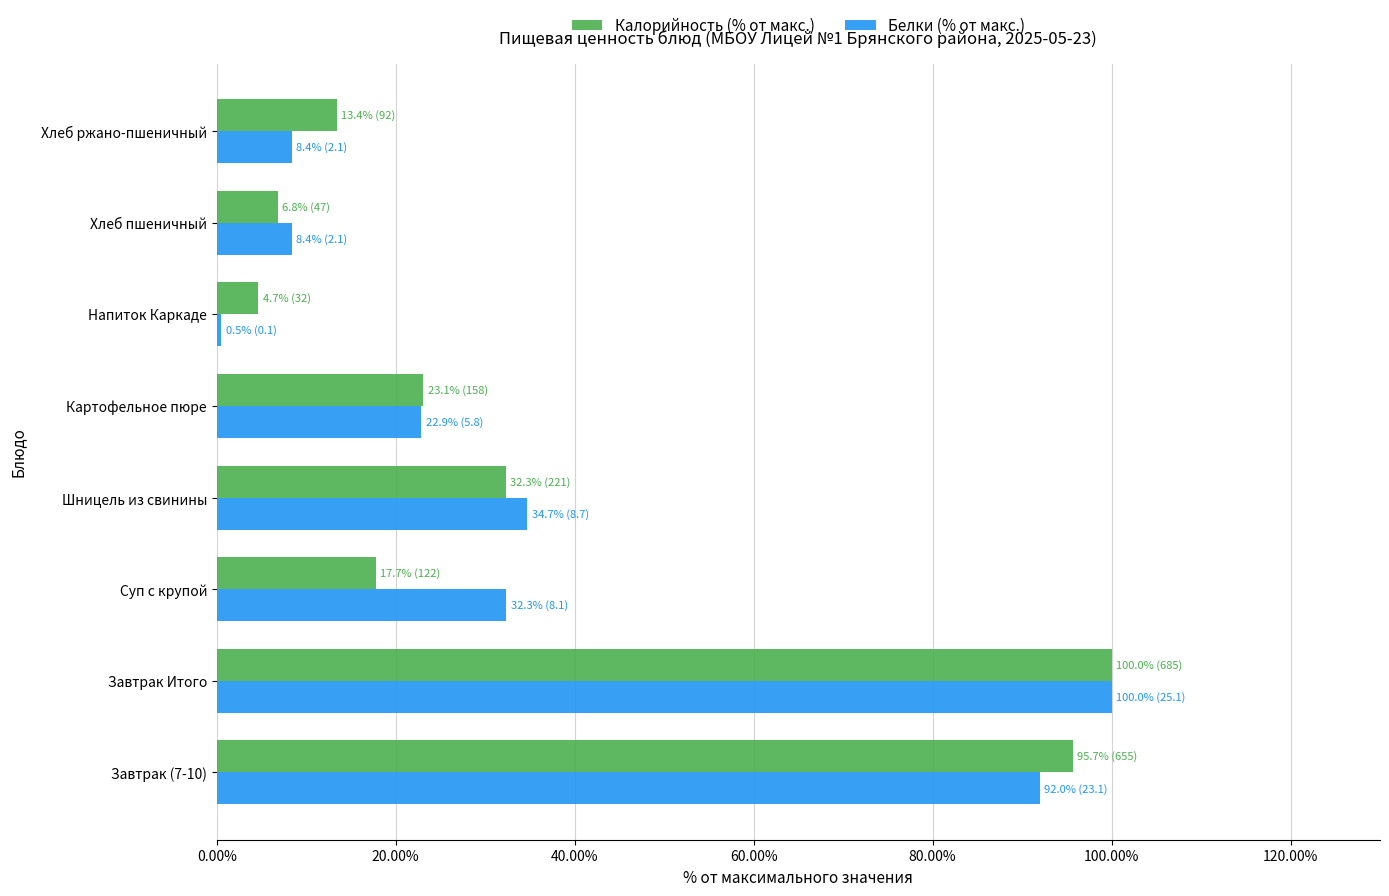

Is it true that Калорийность (% от макс.) equals 23.1 at Картофельное пюре?

True